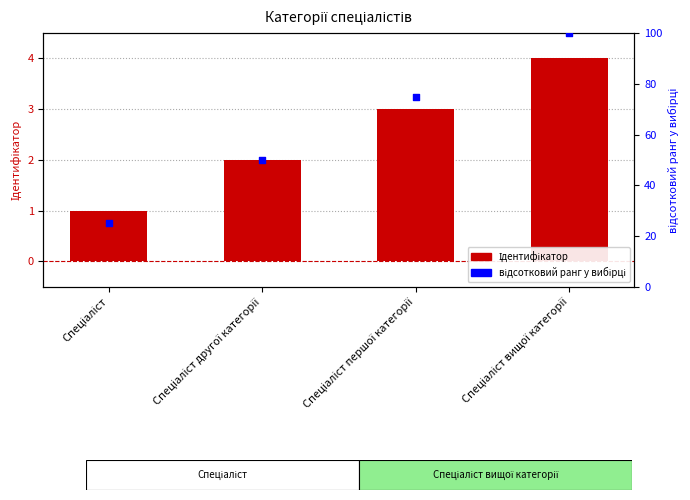

Is the value of Ідентифікатор at Спеціаліст першої категорії greater than the value of відсотковий ранг at Спеціаліст другої категорії?

No